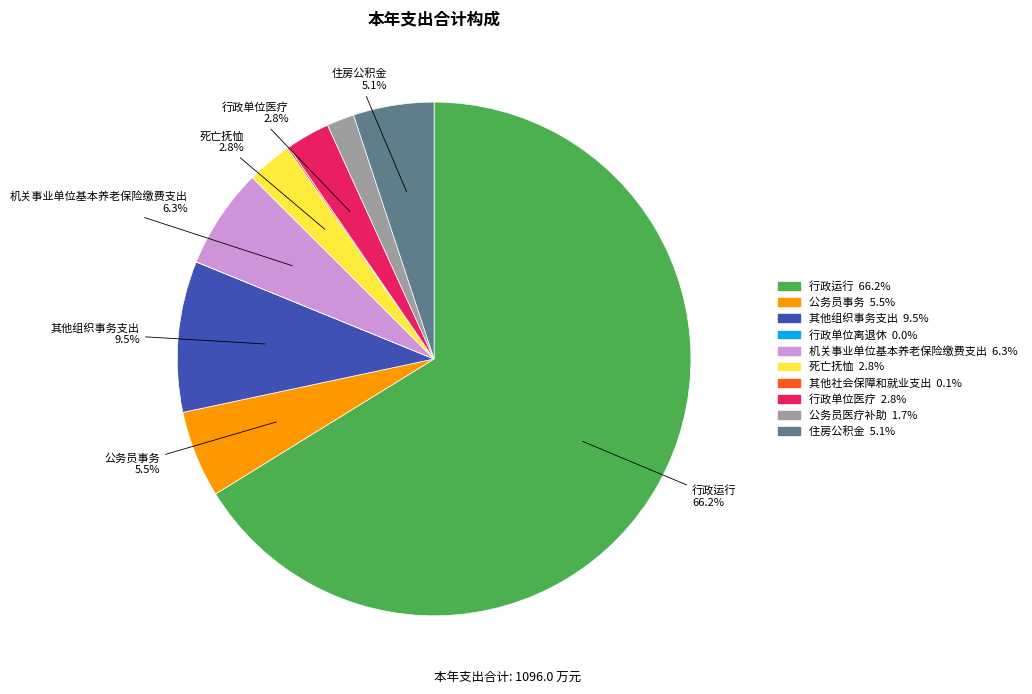

Does any single category account for the majority?

Yes